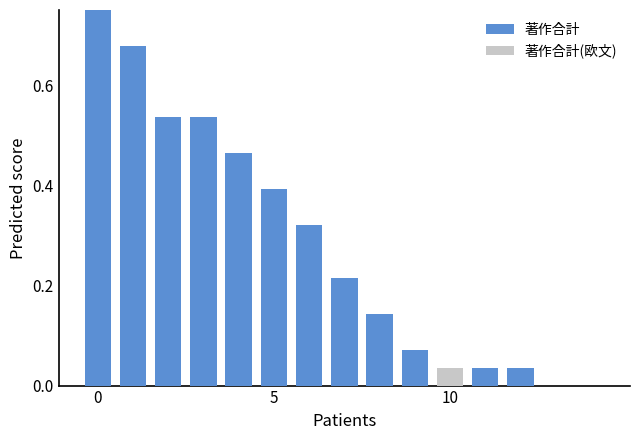

True or false: 著作合計 has a value of 0.5 at 4.

True